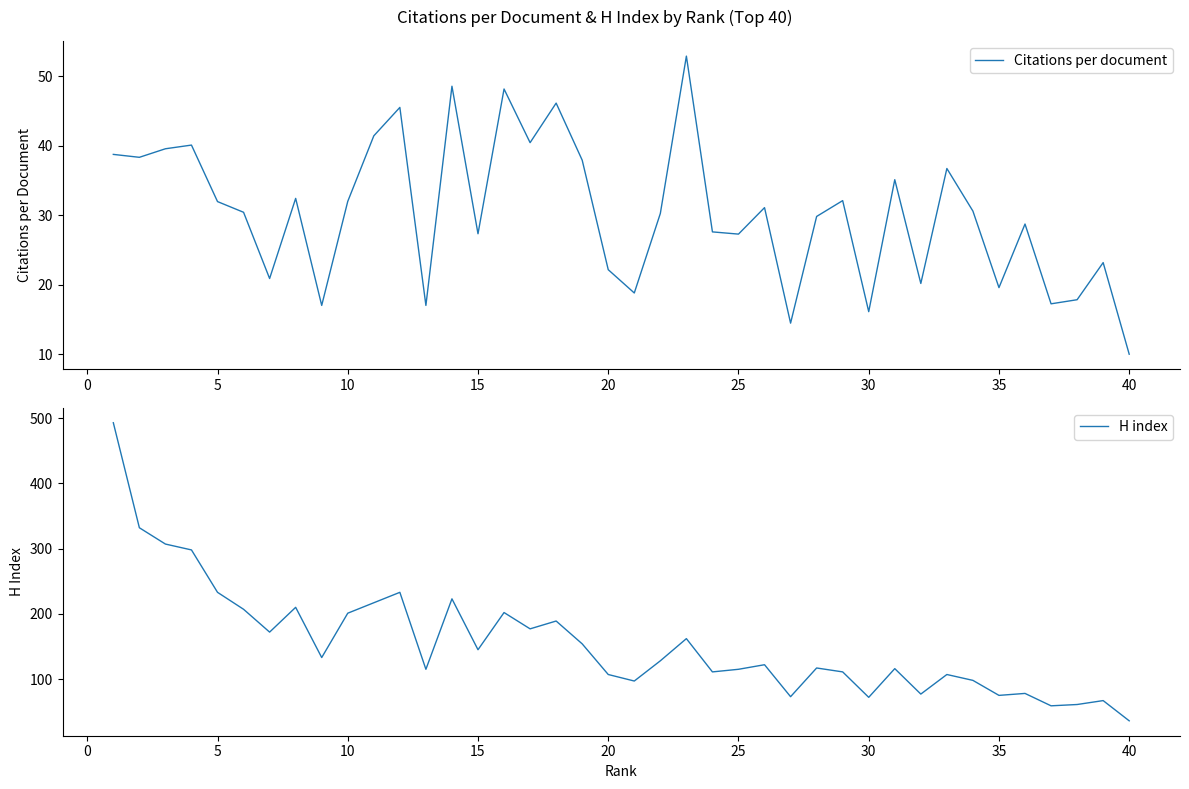

Is it true that Citations per document equals 36.5 at 25?

False